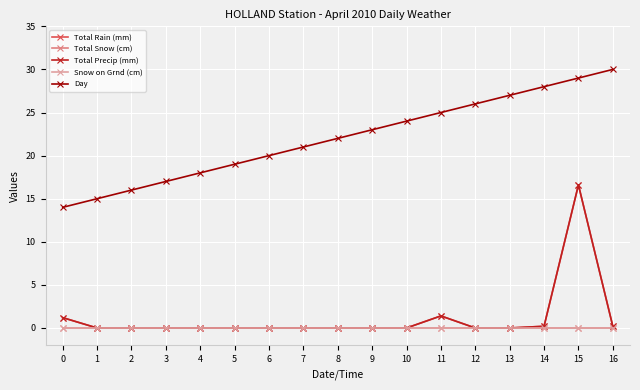

True or false: Total Rain (mm) and Total Snow (cm) cross at least once.

False